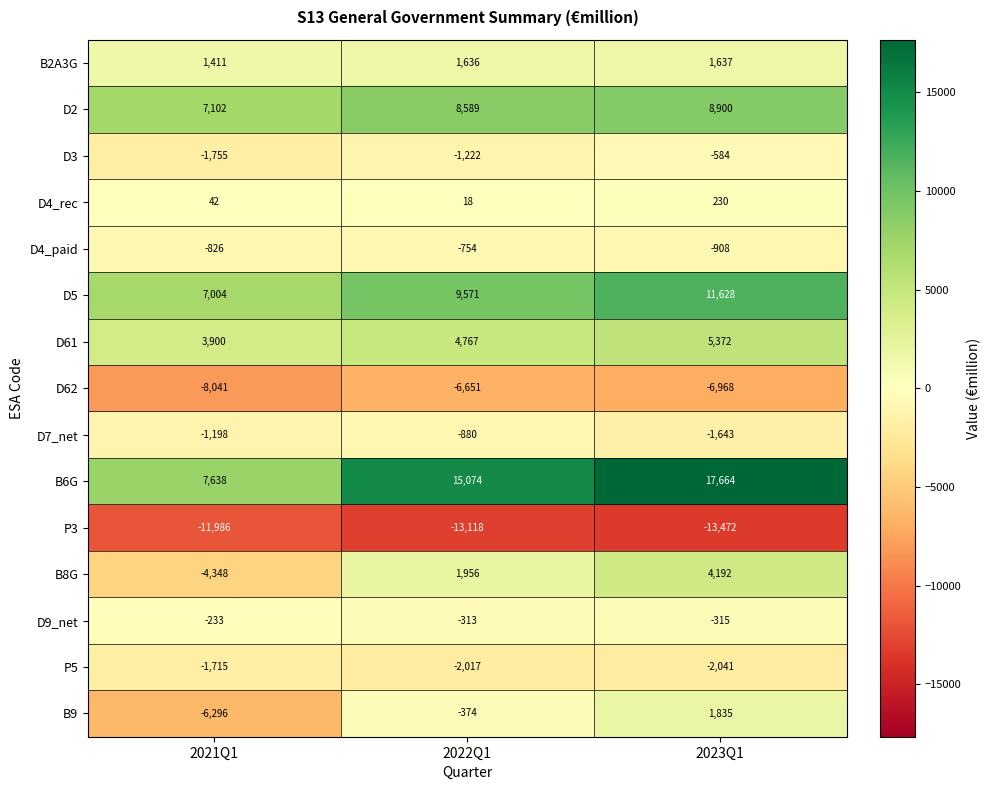

Which series changed the most between 2022Q1 and 2023Q1?

B6G